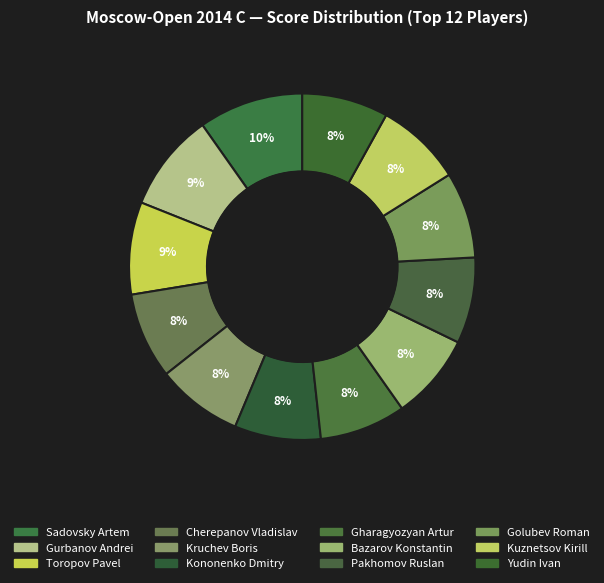

What is the largest slice in the pie chart?

Sadovsky Artem